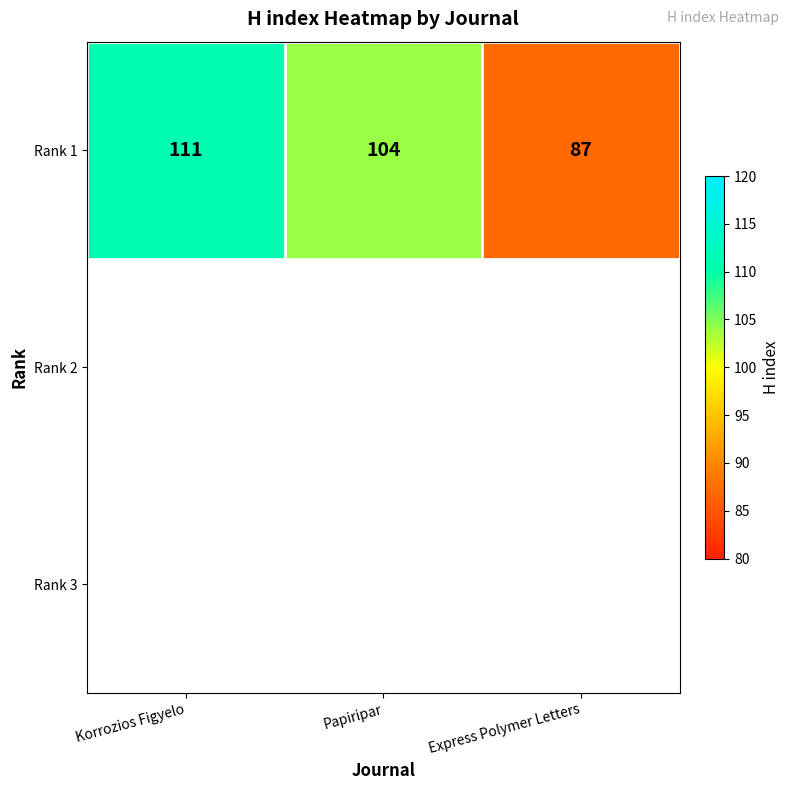

Reading left to right, list all the values displayed in this chart.

Korrozios Figyelo=111	Papiripar=104	Express Polymer Letters=87